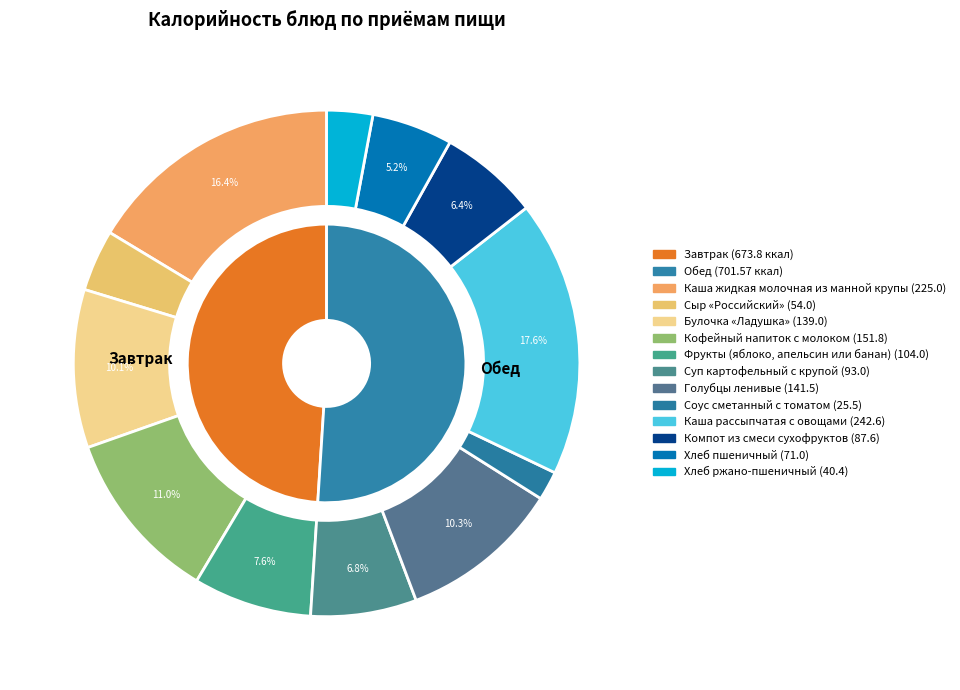

Is Компот из смеси сухофруктов the majority of the pie?

No